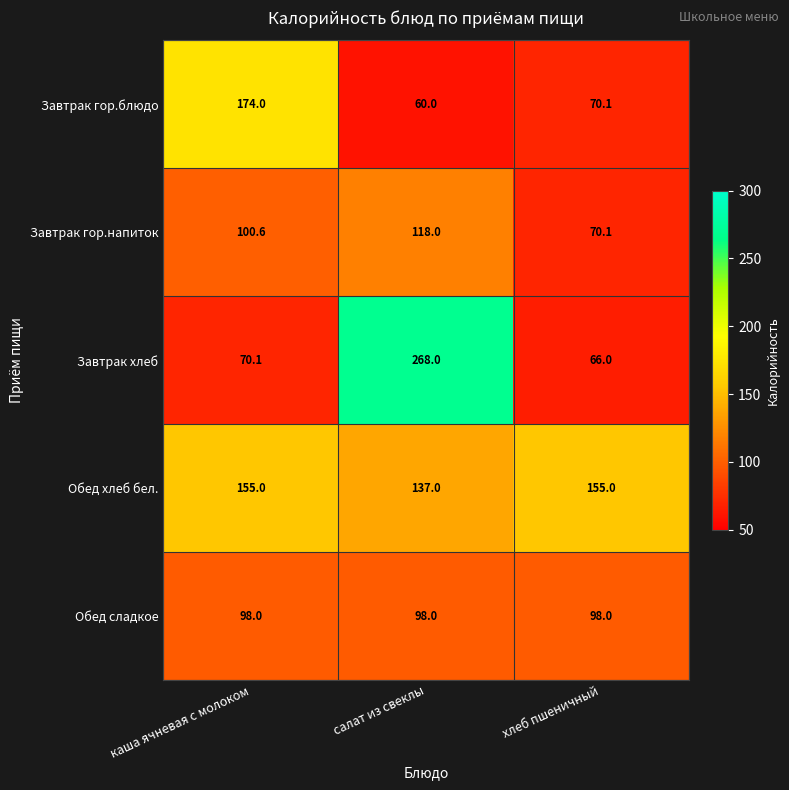

Count the number of categories in the chart.

3